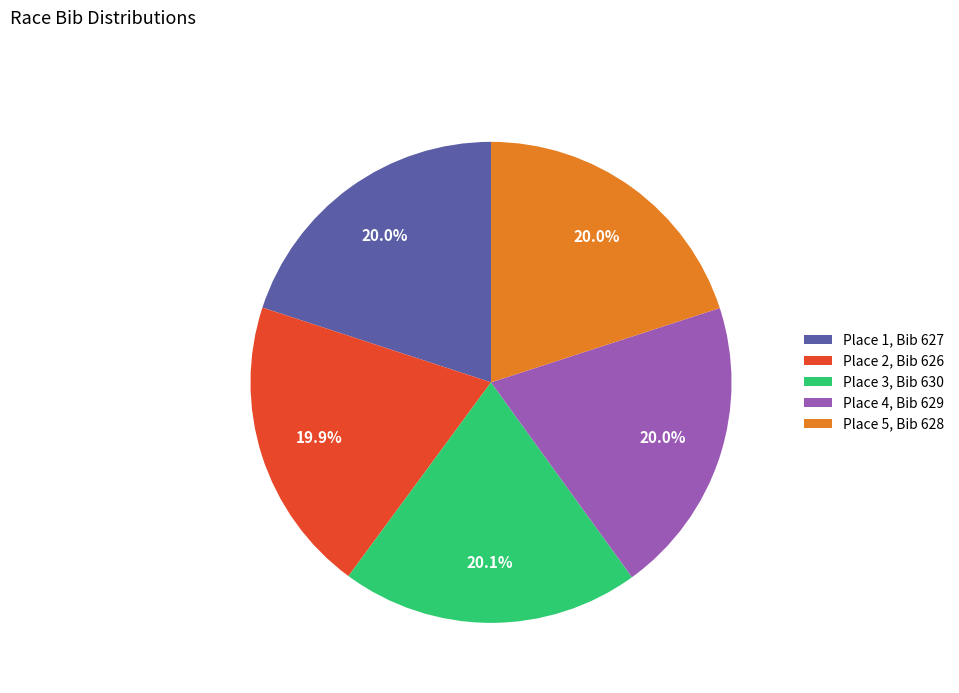

Approximately how many times larger is the value at Place 2, Bib 626 compared to Place 5, Bib 628?

1.0